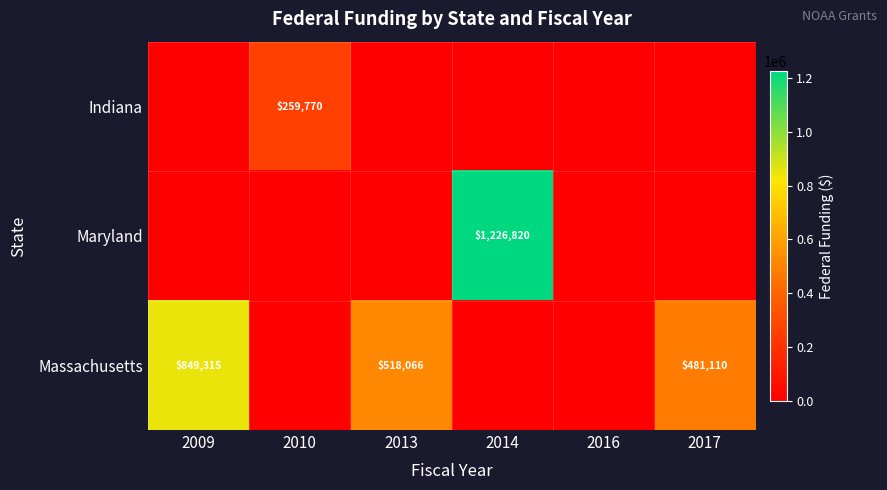

Is the value of Indiana at 2013 greater than the value of Massachusetts at 2009?

No